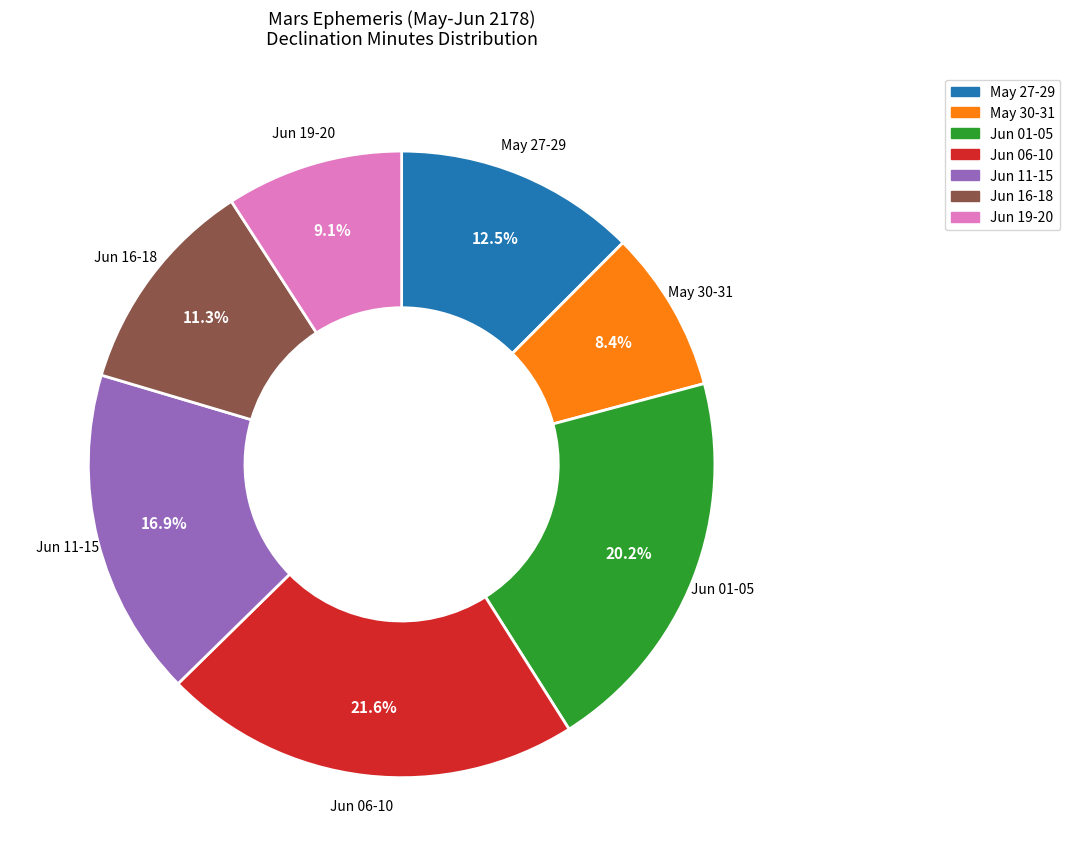

Is there any slice that represents more than half of the pie?

No